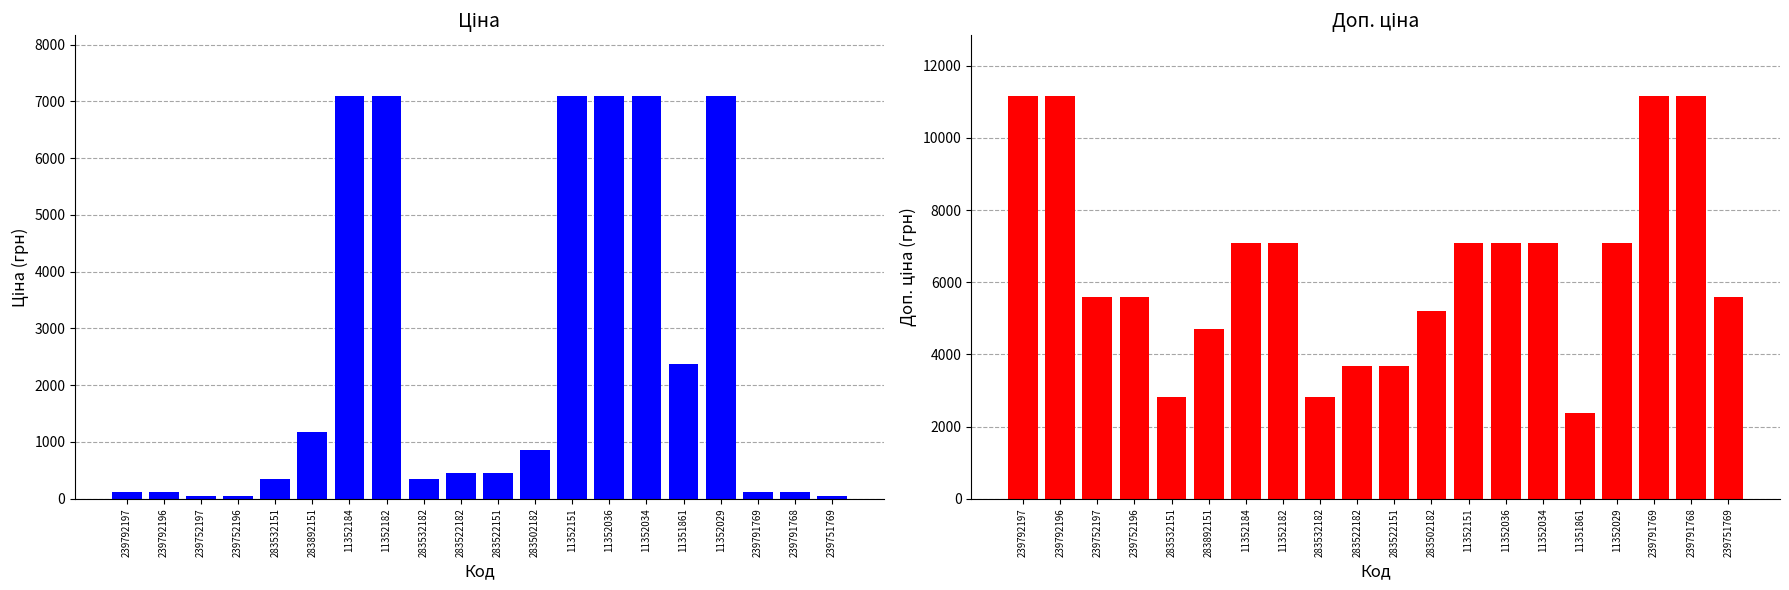

At which category does the chart reach its peak across all series?

239792197